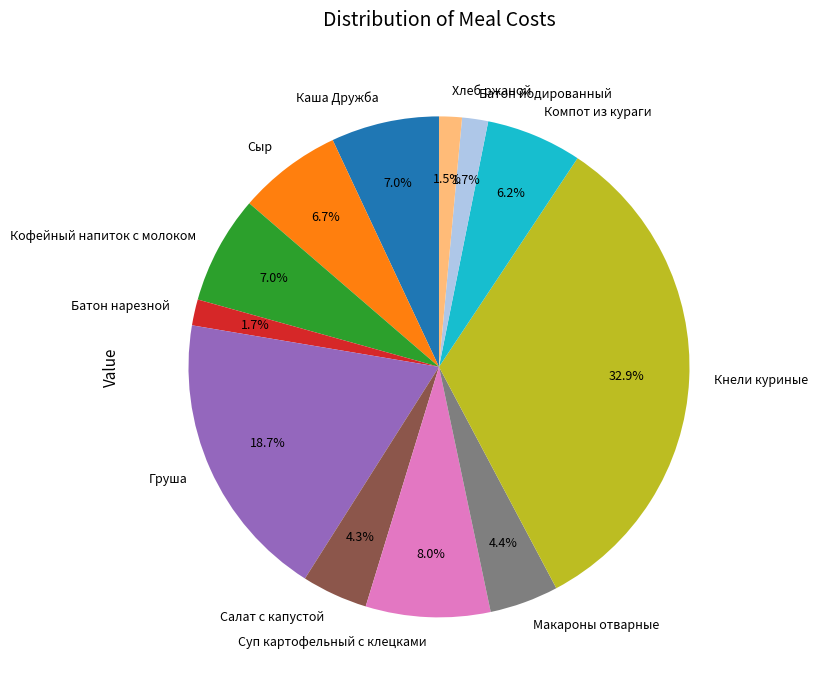

What is the ratio of the value at Сыр to the value at Макароны отварные?

1.5